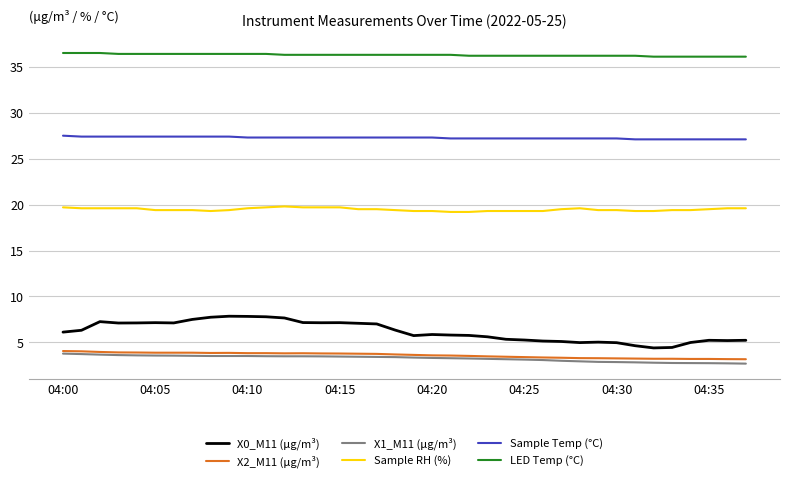

True or false: Sample Temp (°C) and X1_M11 (μg/m³) cross at least once.

False